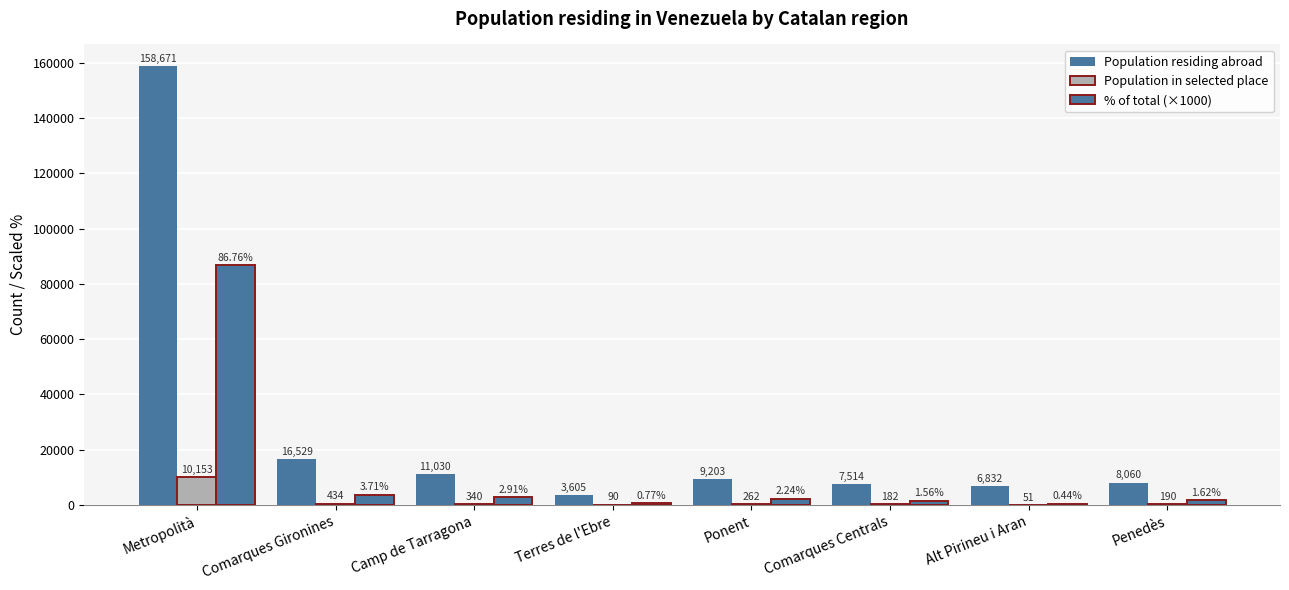

What is the value of the Population residing abroad bar at the 8th from the left?

8060